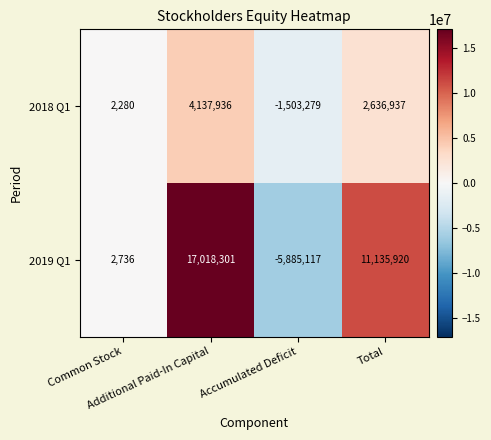

What is the total value across all series at Accumulated Deficit?

-7388396